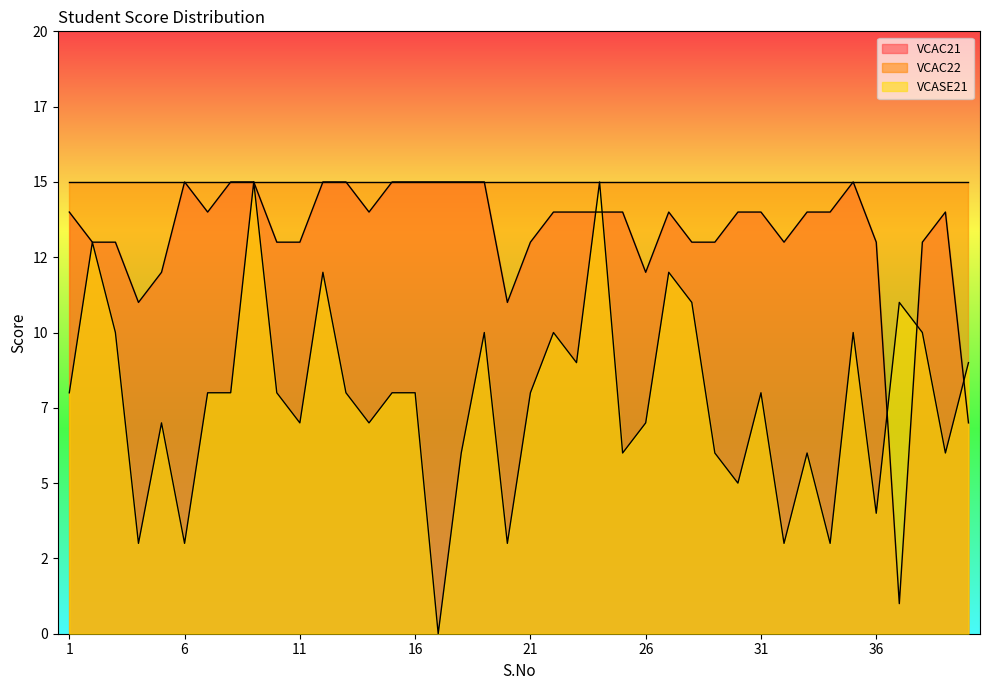

At which category does VCAC21 reach its first local peak?

6